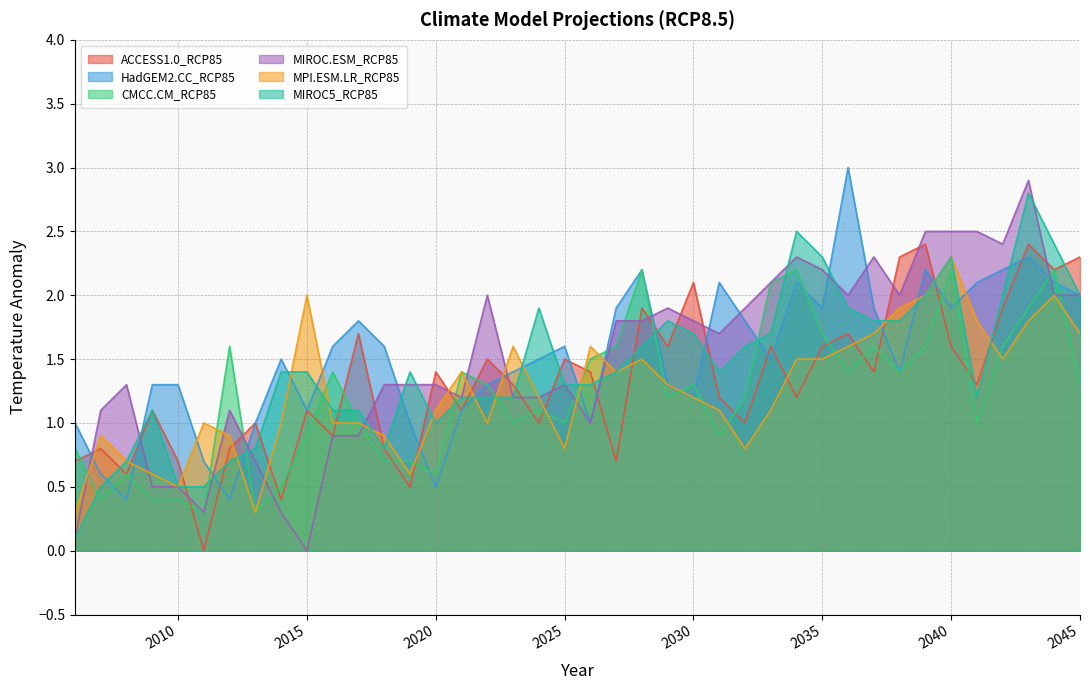

Reading left to right, extract all data points from this chart.

ACCESS1.0_RCP85: 2006=0.7	2007=0.8	2008=0.6	2009=1.1	2010=0.7	2011=0.0	2012=0.8	2013=1.0	2014=0.4	2015=1.1	2016=0.9	2017=1.7	2018=0.8	2019=0.5	2020=1.4	2021=1.1	2022=1.5	2023=1.3	2024=1.0	2025=1.5	2026=1.4	2027=0.7	2028=1.9	2029=1.6	2030=2.1	2031=1.2	2032=1.0	2033=1.6	2034=1.2	2035=1.6	2036=1.7	2037=1.4	2038=2.3	2039=2.4	2040=1.6	2041=1.3	2042=1.9	2043=2.4	2044=2.2	2045=2.3
HadGEM2.CC_RCP85: 2006=1.0	2007=0.6	2008=0.4	2009=1.3	2010=1.3	2011=0.7	2012=0.4	2013=1.0	2014=1.5	2015=1.1	2016=1.6	2017=1.8	2018=1.6	2019=1.0	2020=0.5	2021=1.1	2022=1.3	2023=1.4	2024=1.5	2025=1.6	2026=1.0	2027=1.9	2028=2.2	2029=1.3	2030=1.2	2031=2.1	2032=1.8	2033=1.5	2034=2.1	2035=1.9	2036=3.0	2037=1.9	2038=1.4	2039=2.2	2040=1.9	2041=2.1	2042=2.2	2043=2.3	2044=2.1	2045=2.0
CMCC.CM_RCP85: 2006=0.8	2007=0.4	2008=0.6	2009=0.4	2010=0.4	2011=0.3	2012=1.6	2013=0.3	2014=0.5	2015=0.9	2016=1.4	2017=1.0	2018=0.7	2019=0.7	2020=0.6	2021=1.4	2022=1.3	2023=1.0	2024=1.1	2025=1.0	2026=1.5	2027=1.6	2028=2.2	2029=1.2	2030=1.3	2031=0.9	2032=1.2	2033=2.1	2034=2.2	2035=1.7	2036=1.4	2037=1.6	2038=1.4	2039=1.6	2040=2.2	2041=1.0	2042=1.6	2043=1.9	2044=2.2	2045=1.3
MIROC.ESM_RCP85: 2006=0.1	2007=1.1	2008=1.3	2009=0.5	2010=0.5	2011=0.3	2012=1.1	2013=0.7	2014=0.3	2015=0.0	2016=0.9	2017=0.9	2018=1.3	2019=1.3	2020=1.3	2021=1.2	2022=2.0	2023=1.2	2024=1.2	2025=1.3	2026=1.0	2027=1.8	2028=1.8	2029=1.9	2030=1.8	2031=1.7	2032=1.9	2033=2.1	2034=2.3	2035=2.2	2036=2.0	2037=2.3	2038=2.0	2039=2.5	2040=2.5	2041=2.5	2042=2.4	2043=2.9	2044=2.0	2045=2.0
MPI.ESM.LR_RCP85: 2006=0.3	2007=0.9	2008=0.7	2009=0.6	2010=0.5	2011=1.0	2012=0.9	2013=0.3	2014=1.0	2015=2.0	2016=1.0	2017=1.0	2018=0.9	2019=0.6	2020=1.1	2021=1.4	2022=1.0	2023=1.6	2024=1.2	2025=0.8	2026=1.6	2027=1.4	2028=1.5	2029=1.3	2030=1.2	2031=1.1	2032=0.8	2033=1.1	2034=1.5	2035=1.5	2036=1.6	2037=1.7	2038=1.9	2039=2.0	2040=2.3	2041=1.8	2042=1.5	2043=1.8	2044=2.0	2045=1.7
MIROC5_RCP85: 2006=0.1	2007=0.5	2008=0.7	2009=1.1	2010=0.5	2011=0.5	2012=0.7	2013=0.8	2014=1.4	2015=1.4	2016=1.1	2017=1.1	2018=0.8	2019=1.4	2020=1.0	2021=1.2	2022=1.2	2023=1.2	2024=1.9	2025=1.3	2026=1.3	2027=1.4	2028=1.6	2029=1.8	2030=1.7	2031=1.4	2032=1.6	2033=1.7	2034=2.5	2035=2.3	2036=1.9	2037=1.8	2038=1.8	2039=2.0	2040=2.3	2041=1.2	2042=2.0	2043=2.8	2044=2.4	2045=2.0